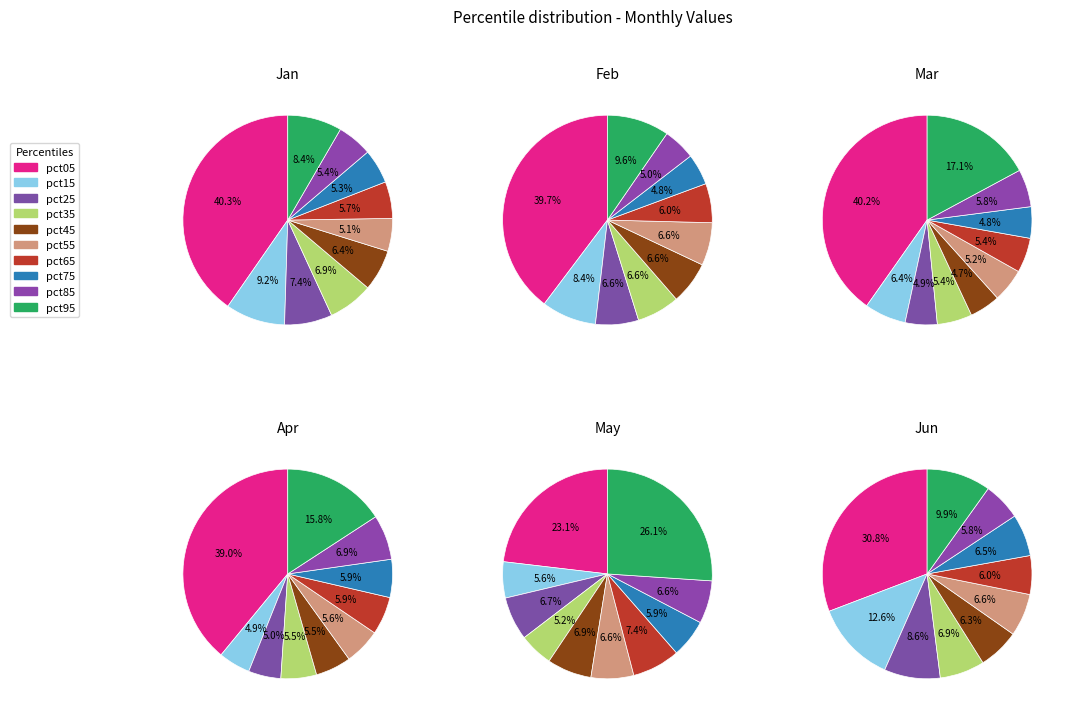

True or false: pct25 accounts for 7% of the total.

True